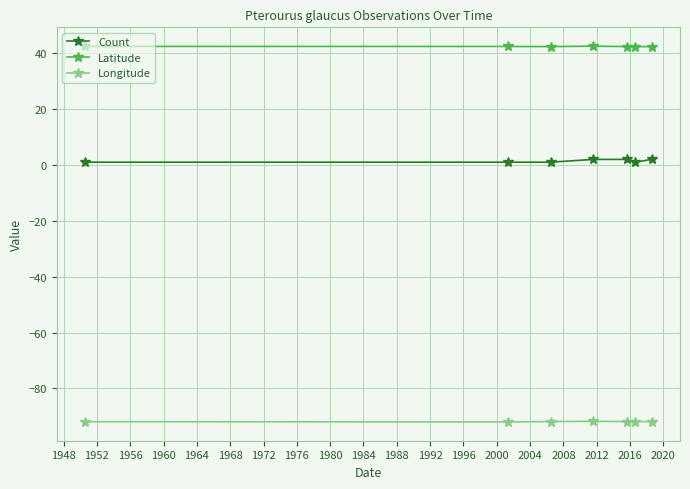

What is the sum of all Longitude values?

-643.1